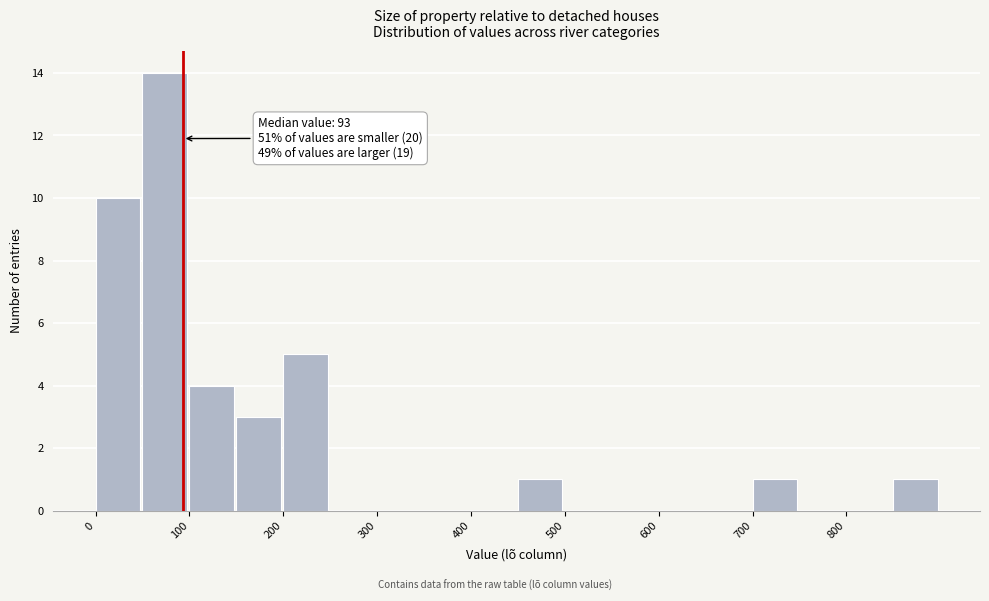

Over which range of the x-axis is the bar tallest?

50 to 100